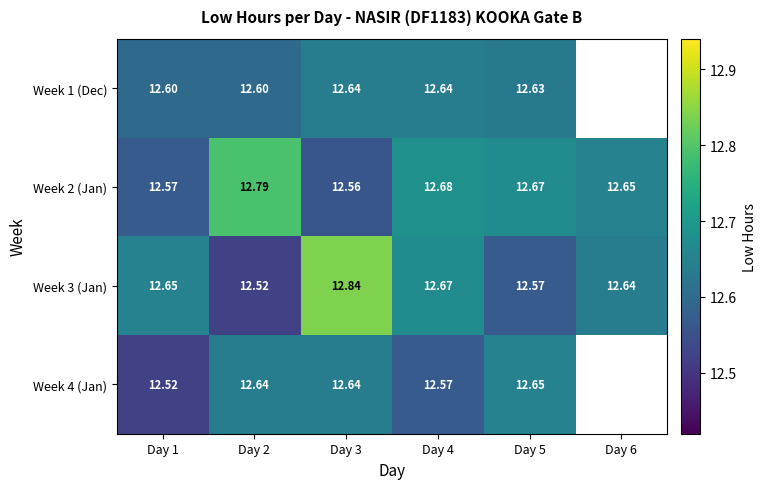

What is the maximum value for Week 2 (Jan)?

12.8